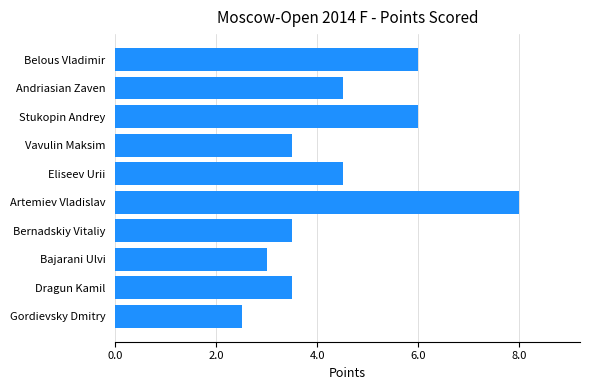

True or false: the data shows 2.9 at Andriasian Zaven.

False